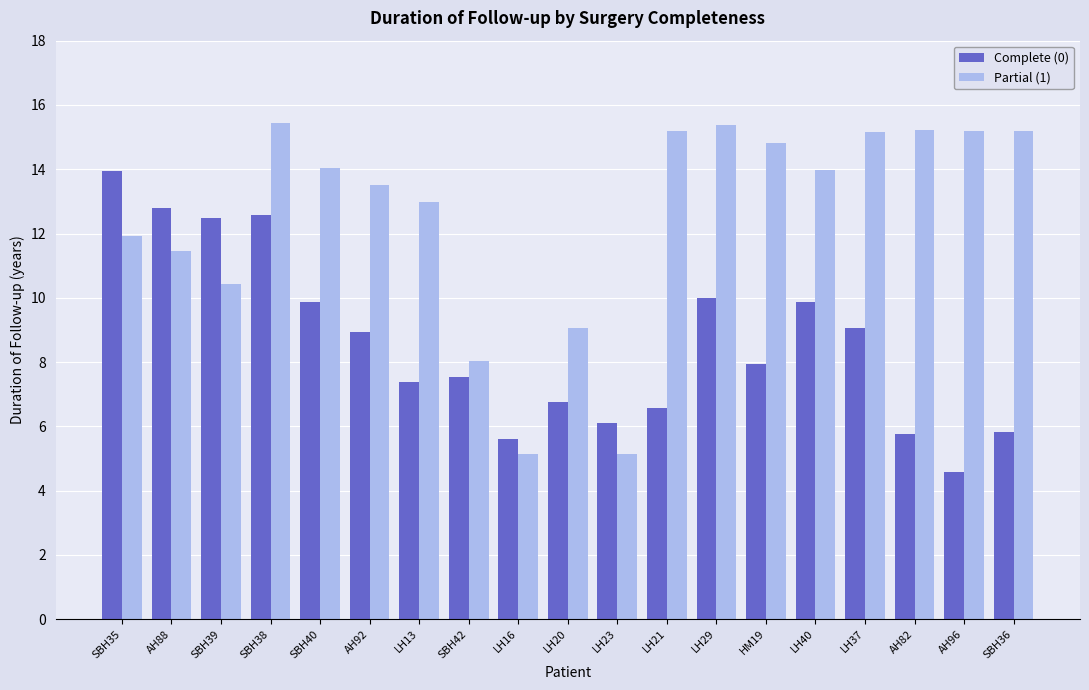

What is the total value across all series at SBH35?

25.8